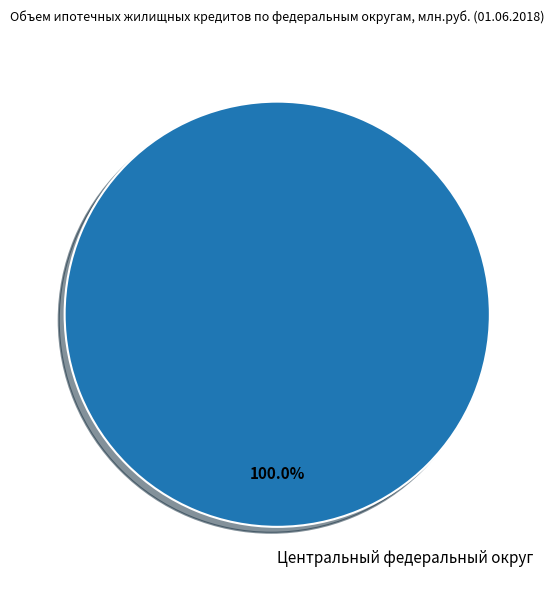

Is there any slice that represents more than half of the pie?

Yes